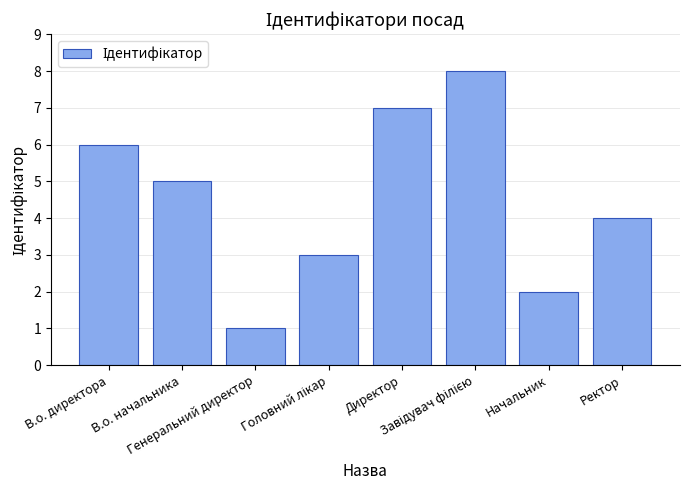

What is the label of the 2nd bar from the left?

В.о. начальника